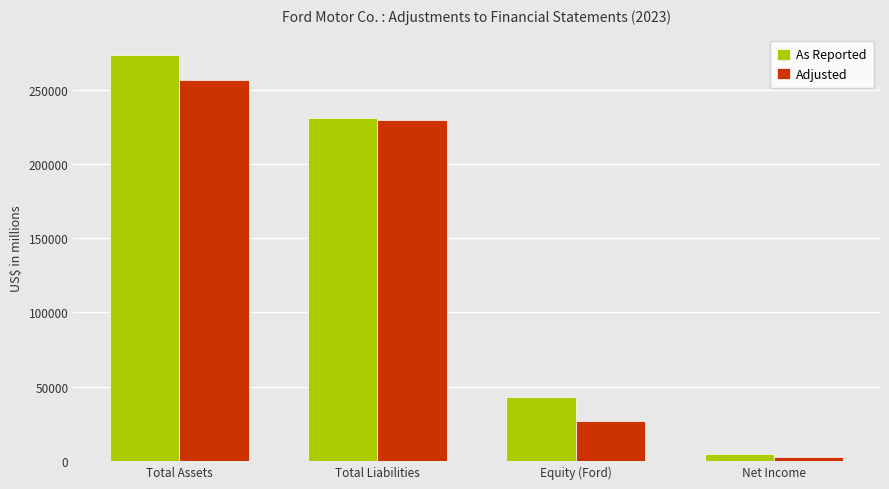

What position from the left is Total Assets?

1